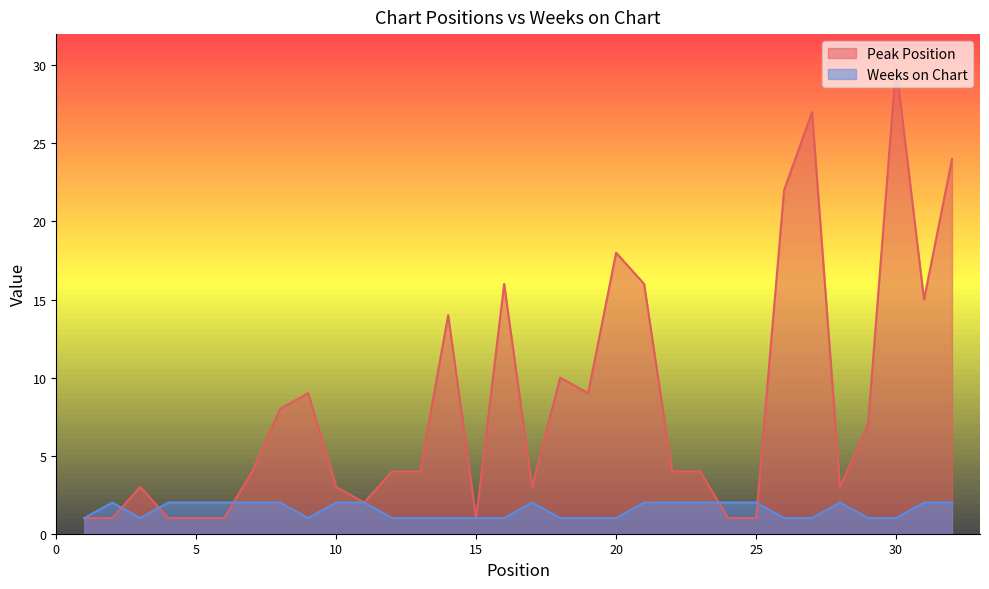

Reading right to left, transcribe all the data shown in this chart.

Peak Position: 24	15	30	7	3	27	22	1	1	4	4	16	18	9	10	3	16	1	14	4	4	2	3	9	8	4	1	1	1	3	1	1
Weeks on Chart: 2	2	1	1	2	1	1	2	2	2	2	2	1	1	1	2	1	1	1	1	1	2	2	1	2	2	2	2	2	1	2	1